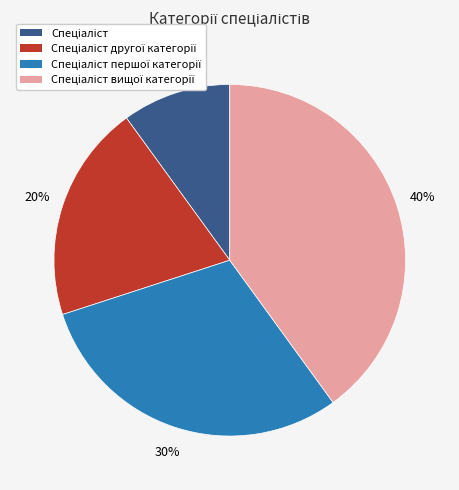

Is there any slice that represents more than half of the pie?

No